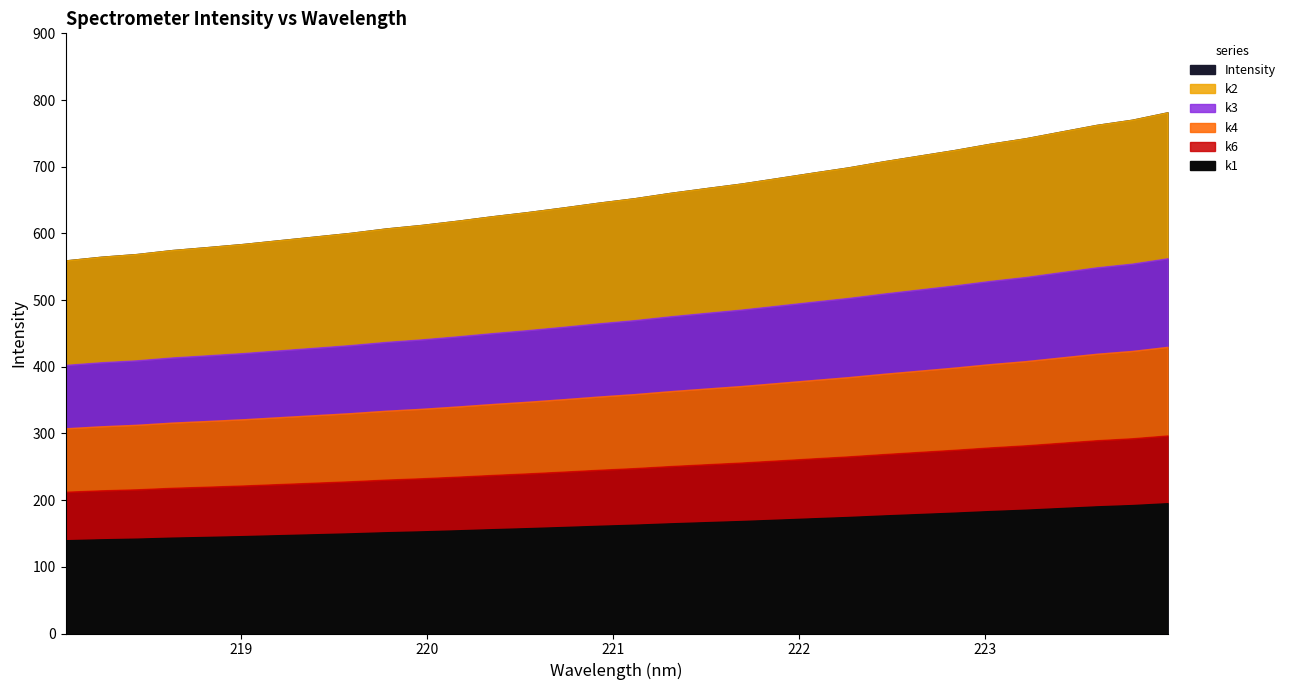

List the labels in order of value, largest first.

223.9802, 223.7895, 223.5987, 223.408, 223.2172, 223.0264, 222.8355, 222.6447, 222.4538, 222.263, 222.0721, 221.8812, 221.6902, 221.4993, 221.3083, 221.1174, 220.9264, 220.7354, 220.5444, 220.3533, 220.1623, 219.9712, 219.7801, 219.589, 219.3979, 219.2067, 219.0156, 218.8244, 218.6332, 218.442, 218.2508, 218.0596